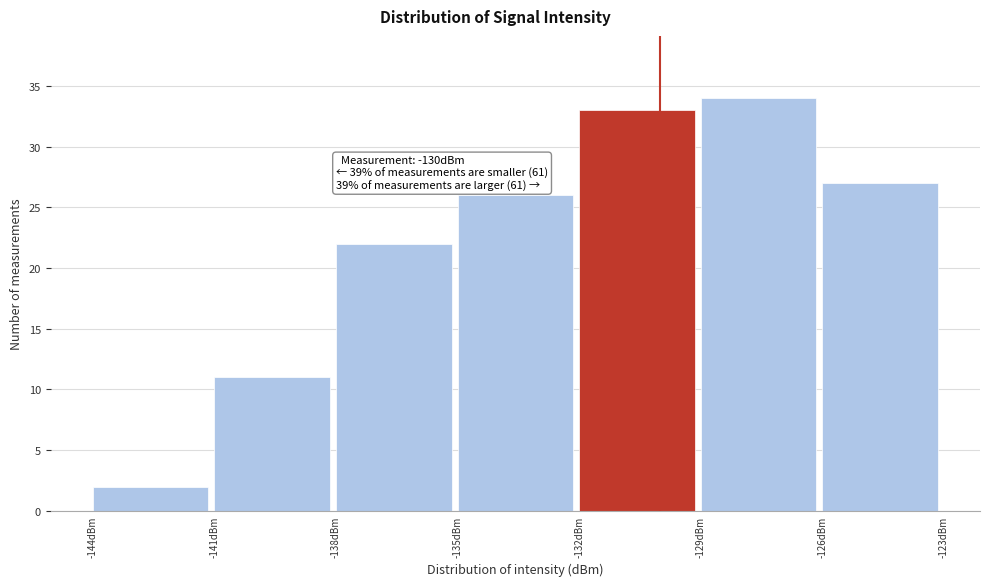

Over which range of the x-axis is the bar tallest?

-129 to -126